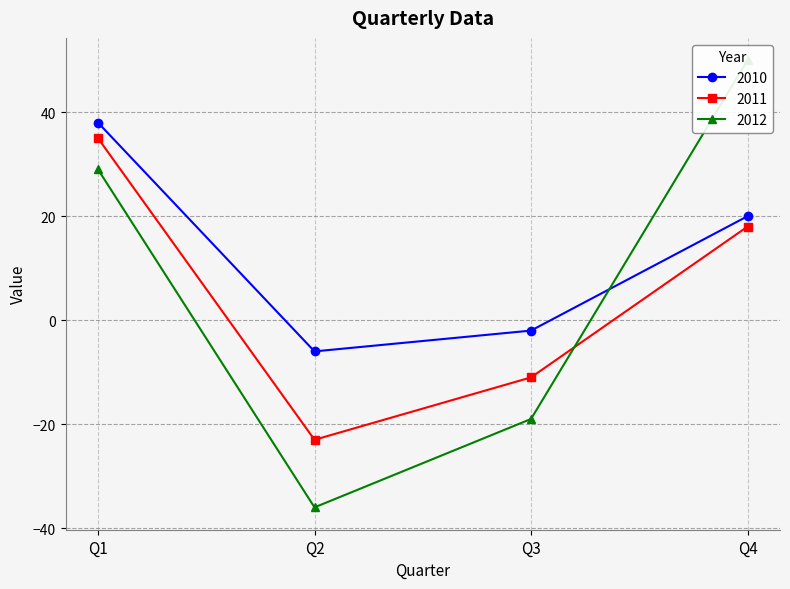

What is the difference between the 2011 values at Q4 and Q1?

17